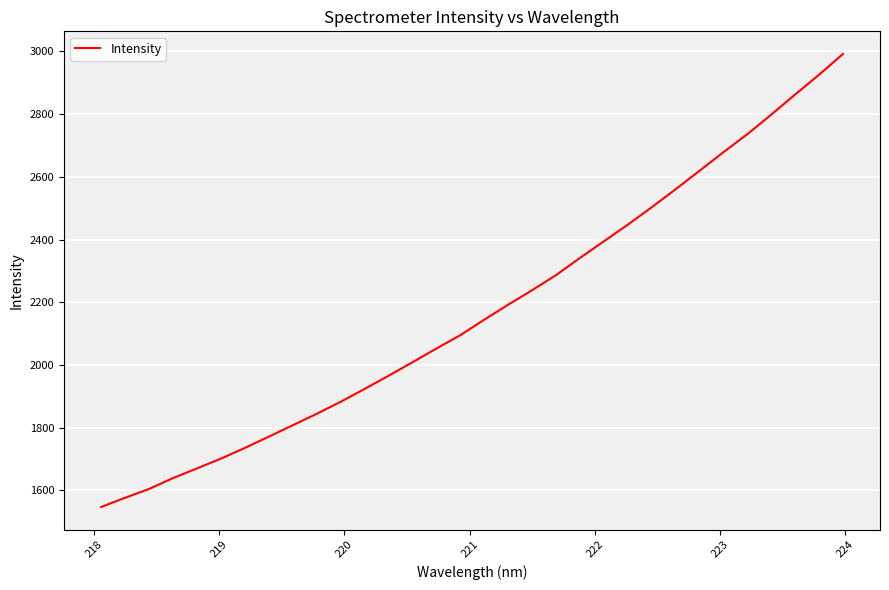

What is the smallest value displayed?

1547.4